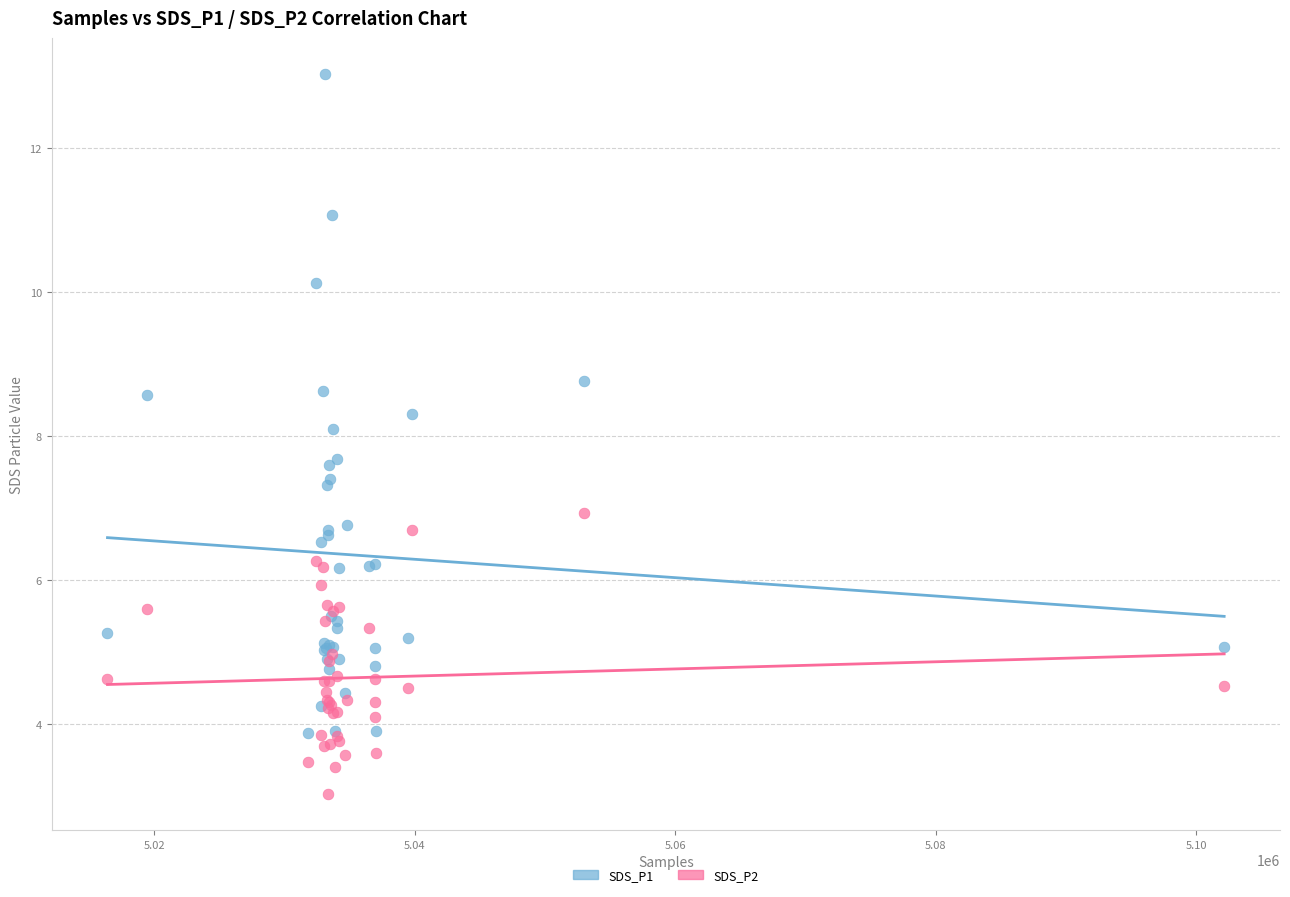

Which series reaches the maximum Y coordinate?

SDS_P1